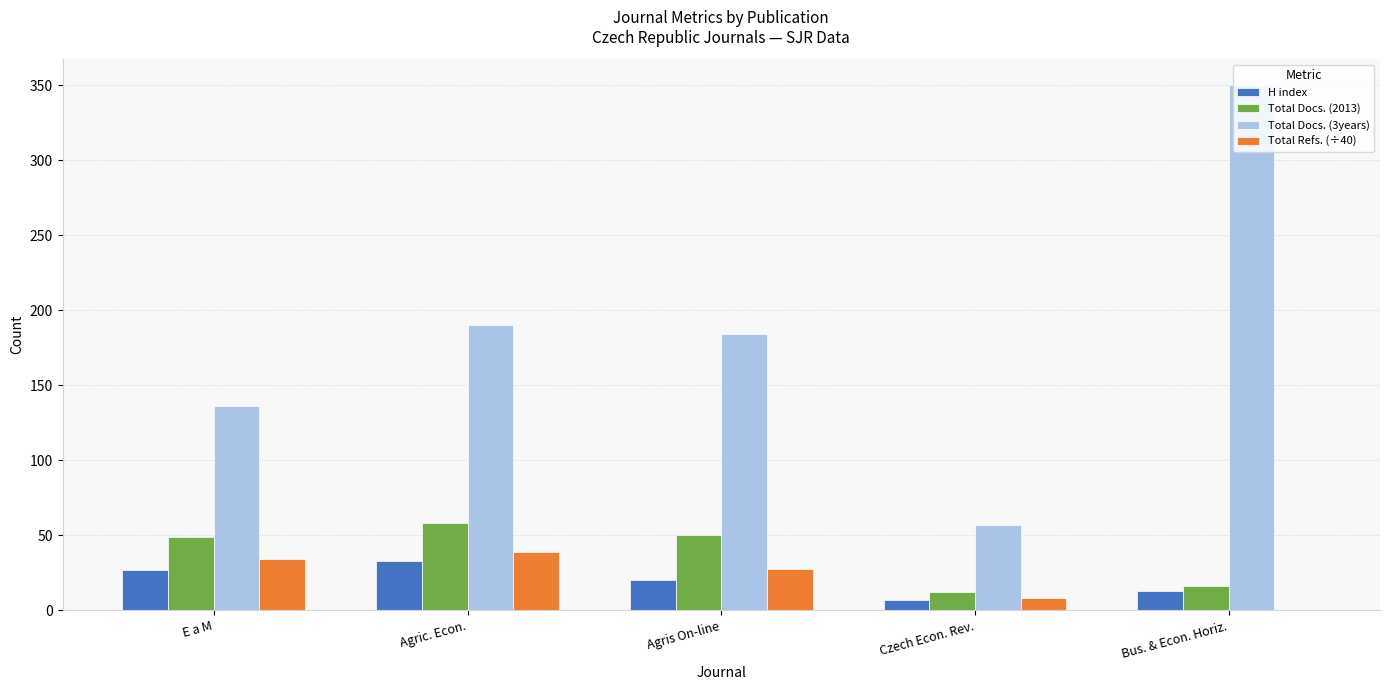

The value of Total Docs. (2013) at Agric. Econ. is 99.4. True or false?

False